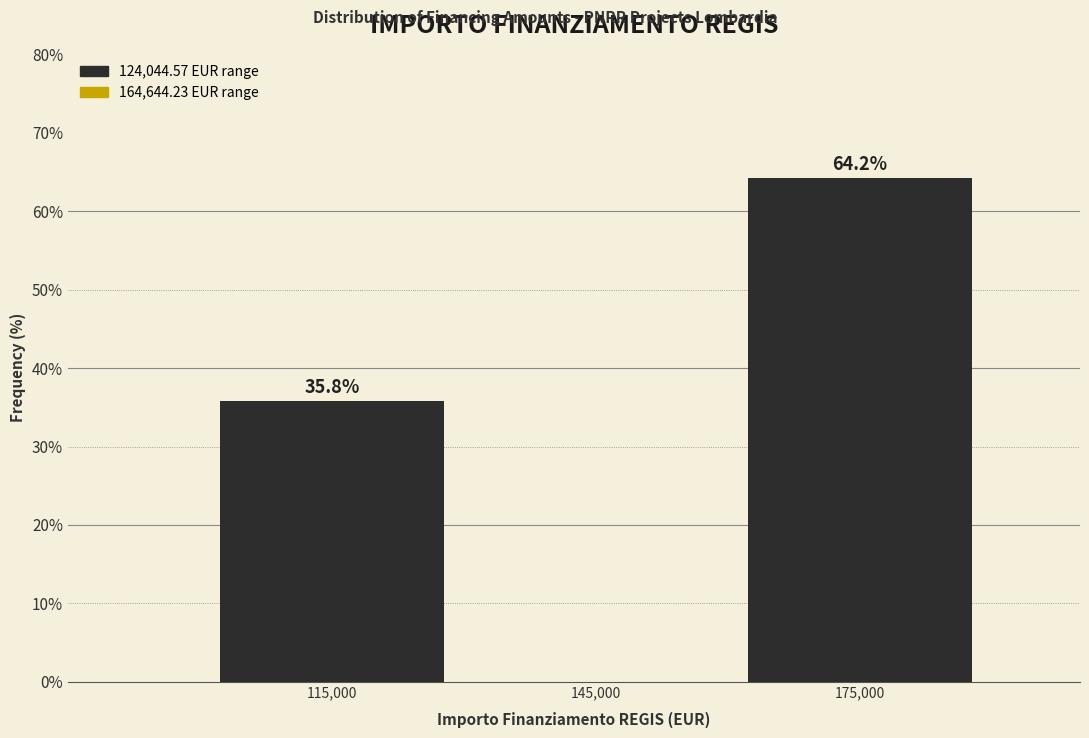

Over which range of the x-axis is the bar tallest?

160000 to 190000